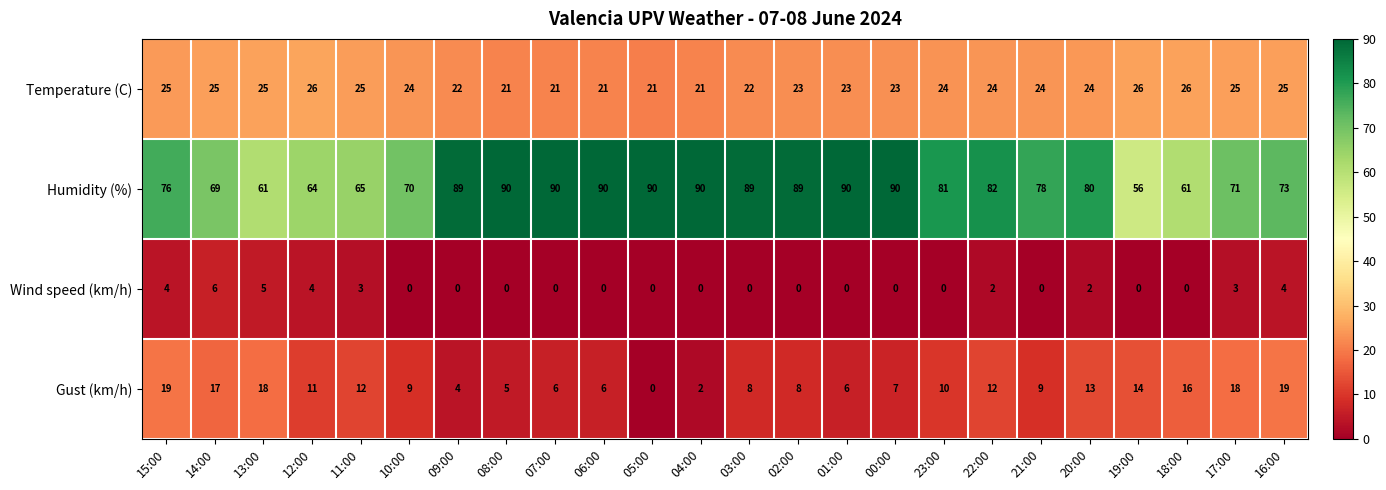

Where does the Humidity (%) series first go above 81?

09:00